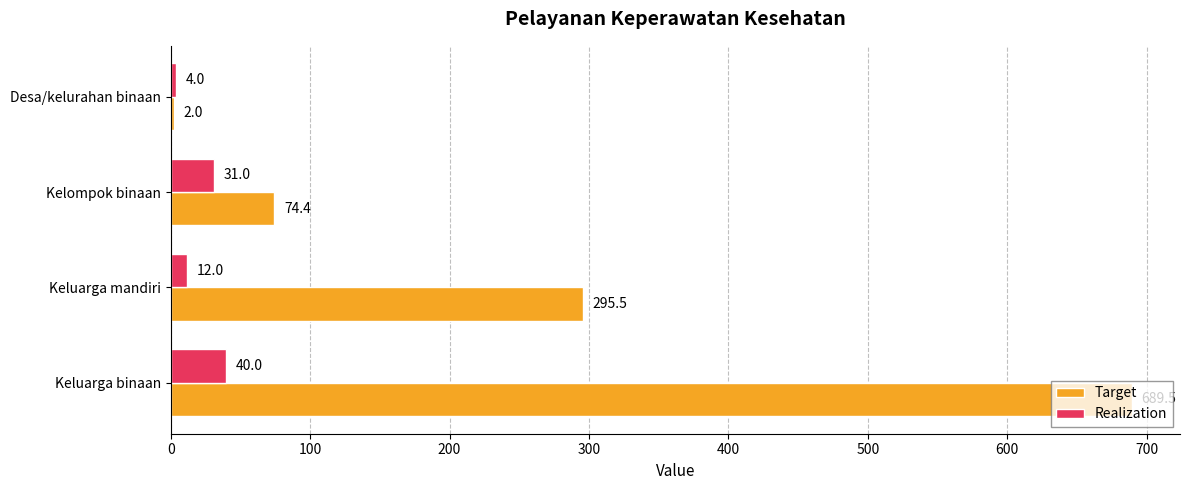

What is the maximum value for Realization?

40.0